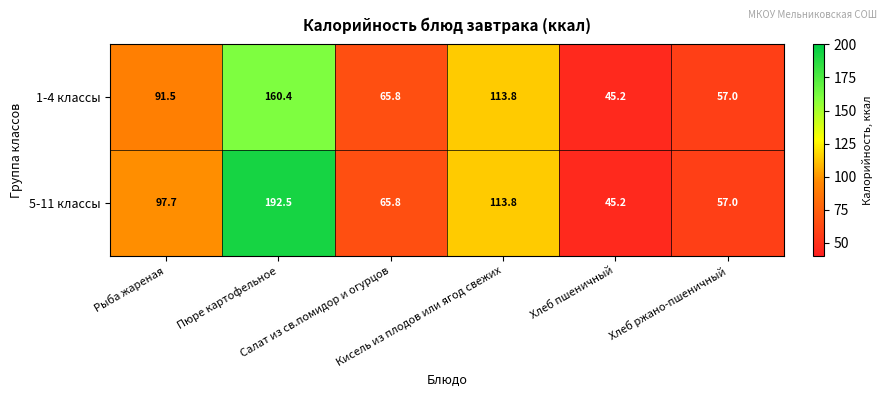

Which series has the largest range (max minus min)?

5-11 классы